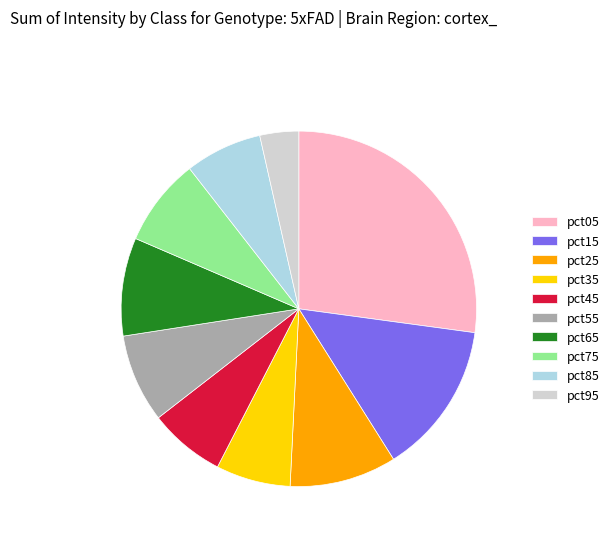

Is the sum of pct85 and pct05 greater than half?

No